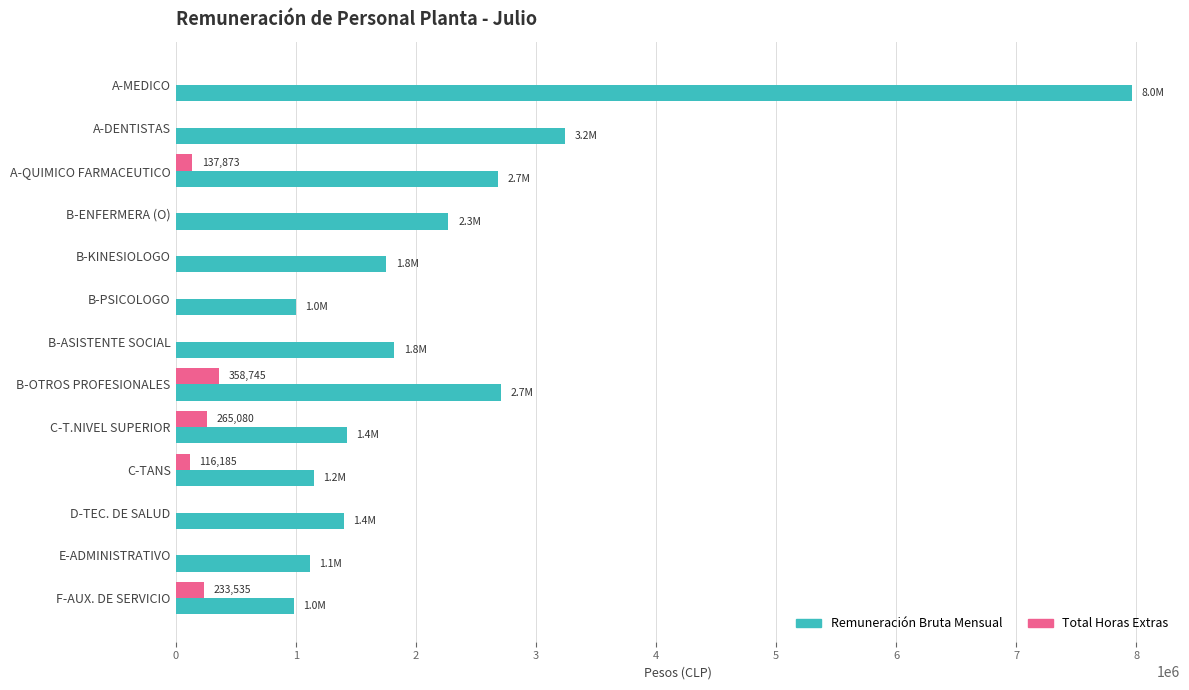

How many distinct data groups are displayed?

2